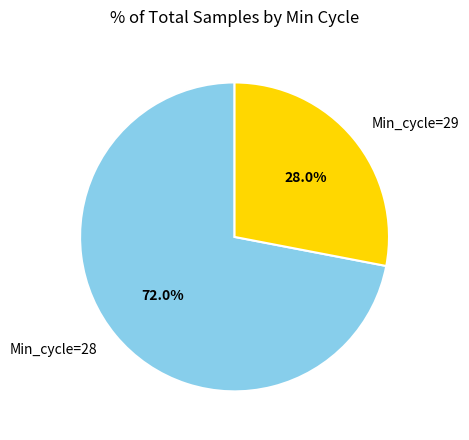

Combined, what portion of the pie is Min_cycle=29 and Min_cycle=28?

100.0%